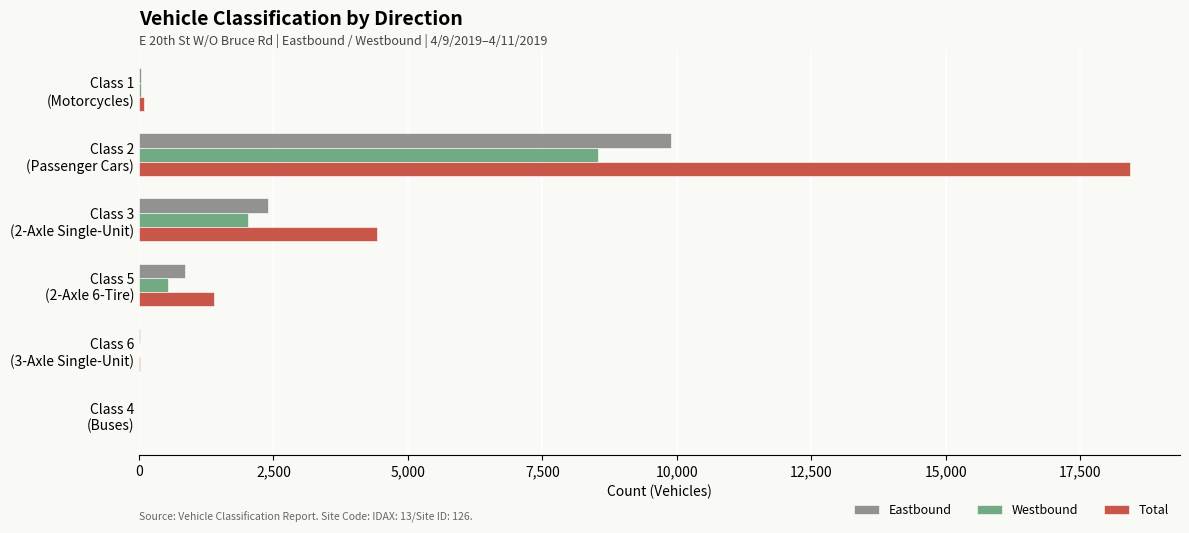

What is the sum of all Westbound values?

11163